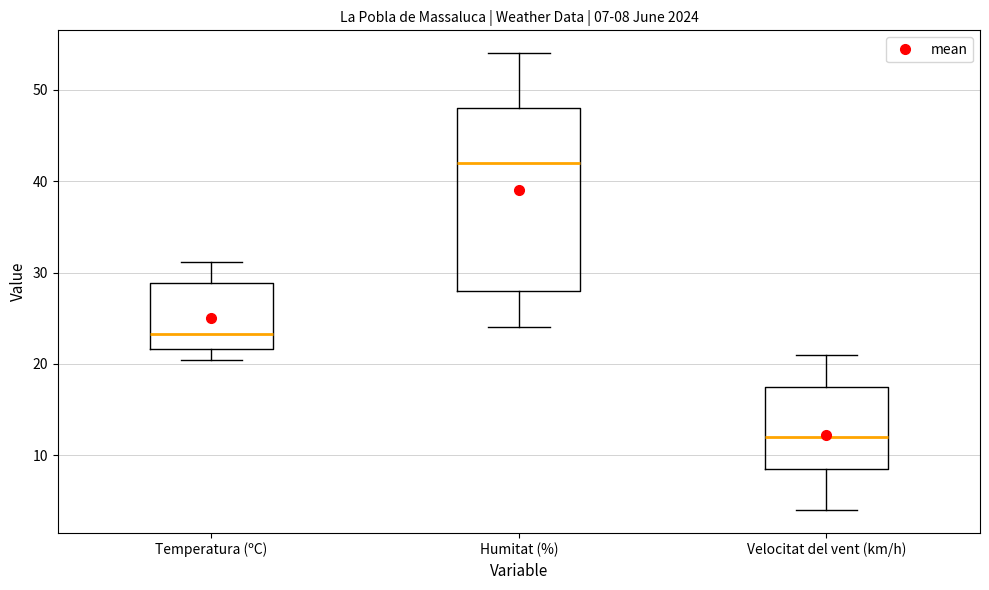

Which box's median line is the lowest?

Velocitat del vent (km/h)